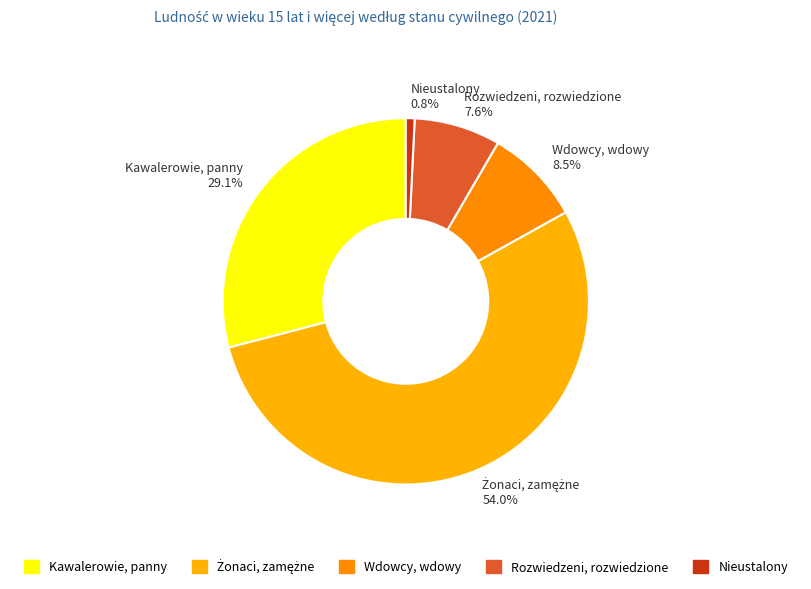

Is Kawalerowie, panny the majority of the pie?

No